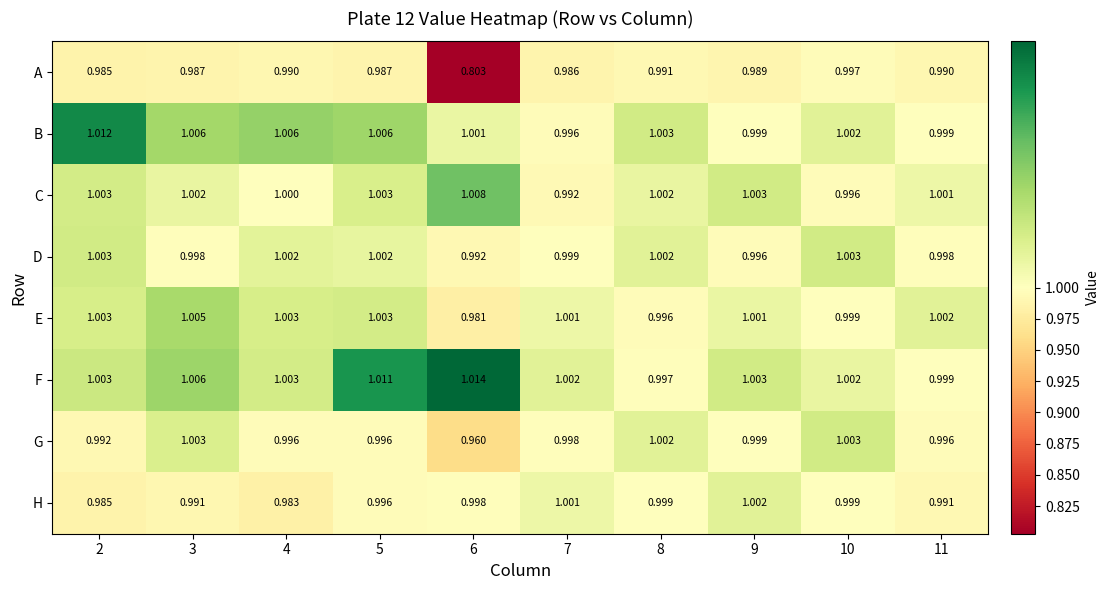

At 6, list the series in order from largest to smallest.

F, C, B, H, D, E, G, A